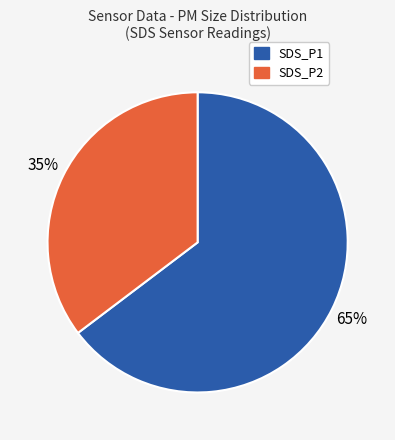

Count the number of slices in the pie.

2